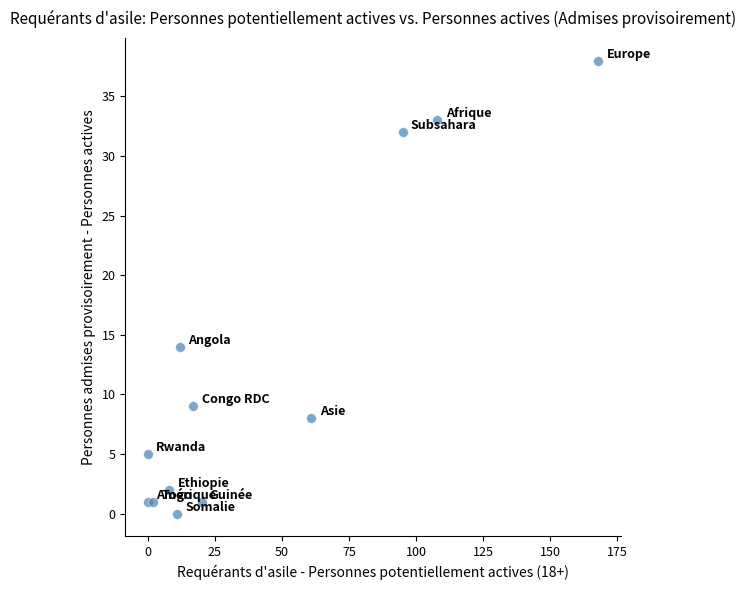

What is the average Y value?

12